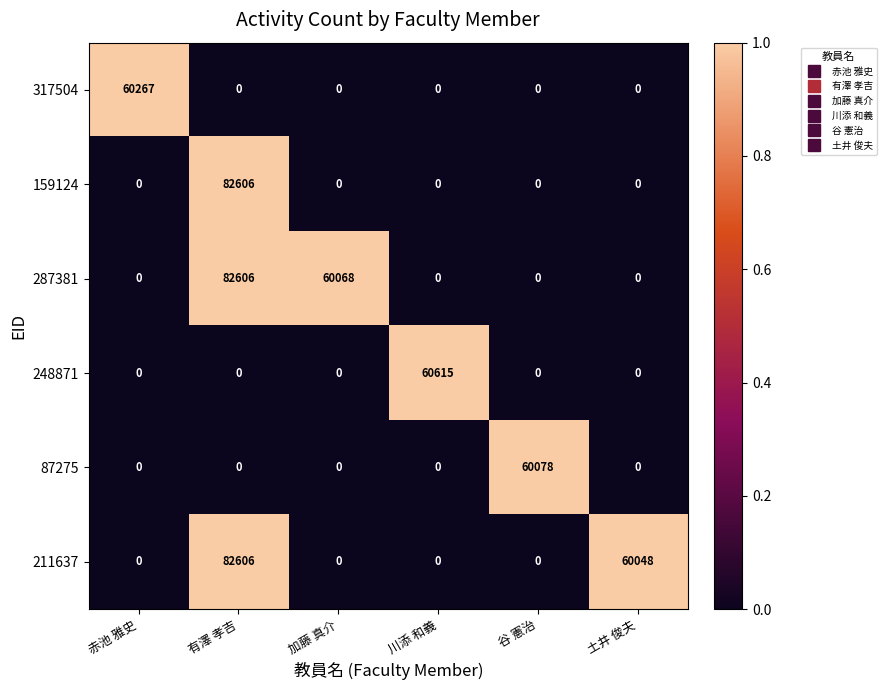

Which series has the largest total across all categories?

287381